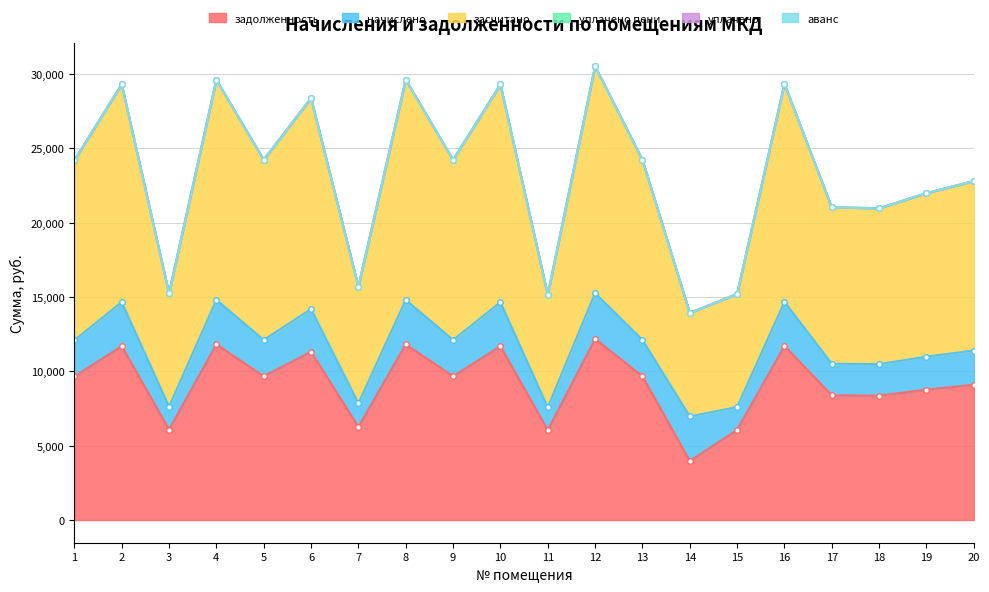

At which category is the sum across all series the highest?

12